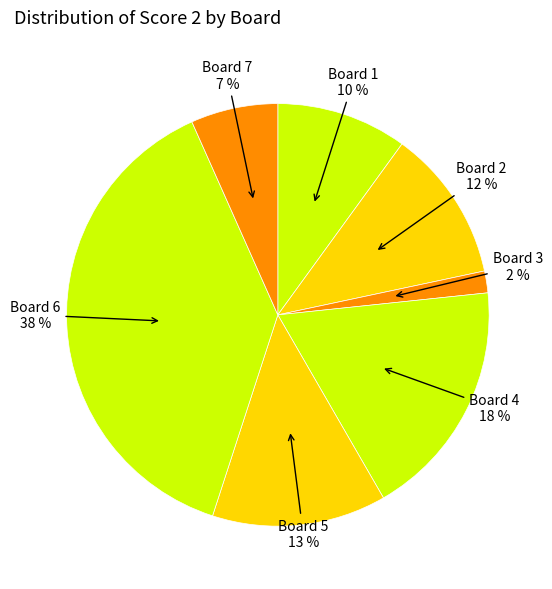

How many segments does this pie chart have?

7